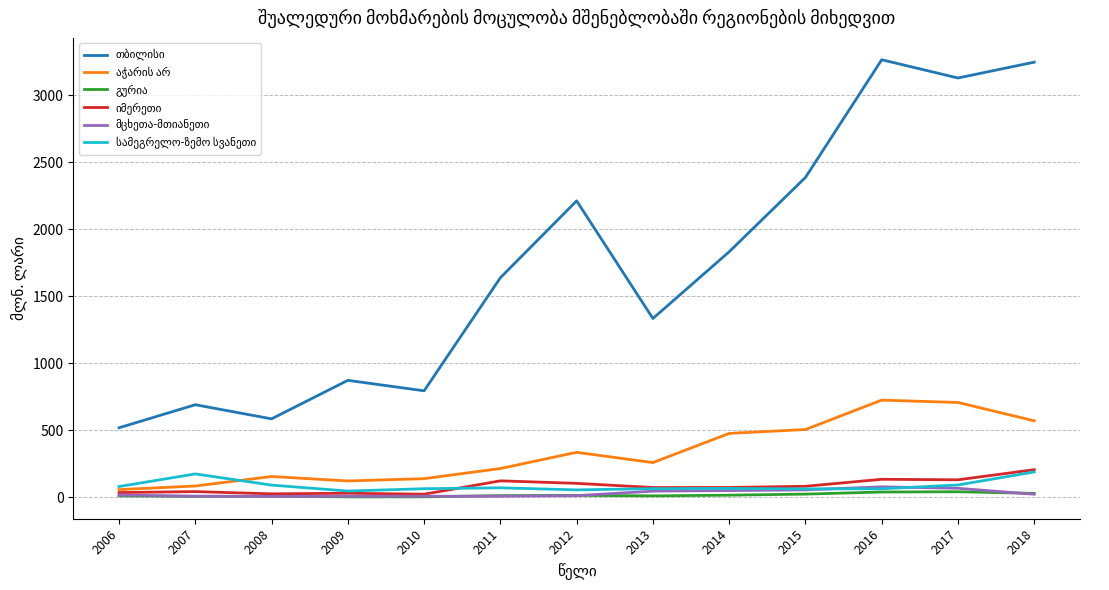

What is the maximum value shown in the chart?

3263.2